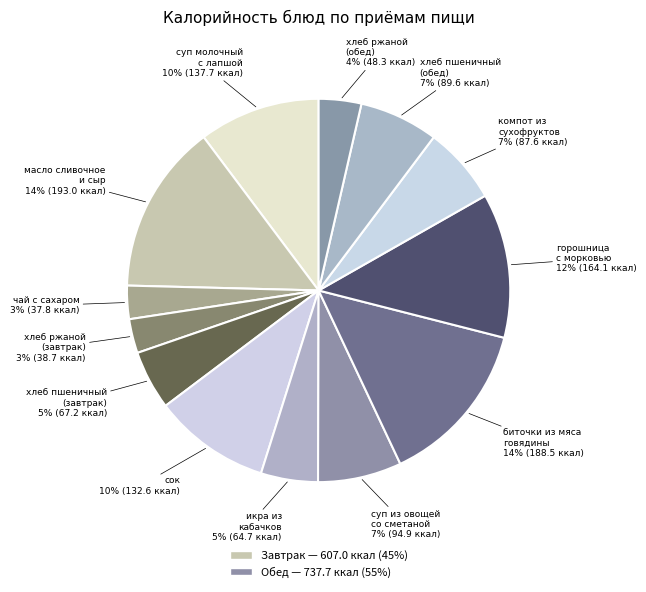

How many slices are in this pie chart?

13